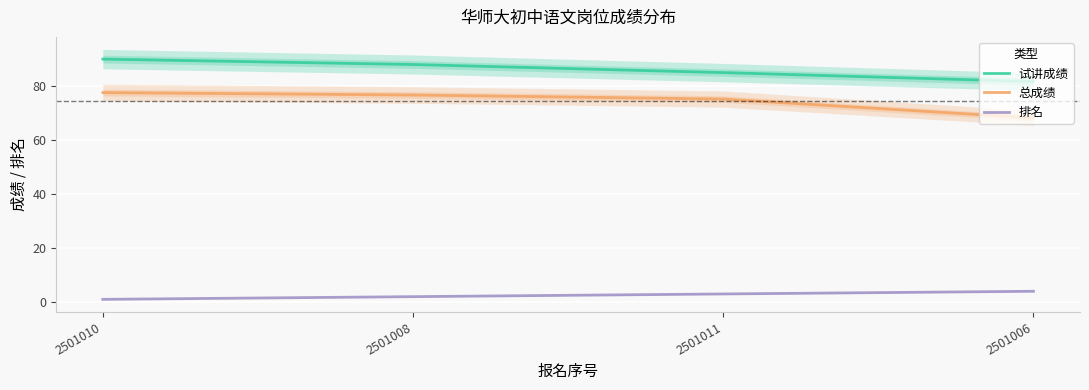

How many data points in 试讲成绩 are above 88?

1